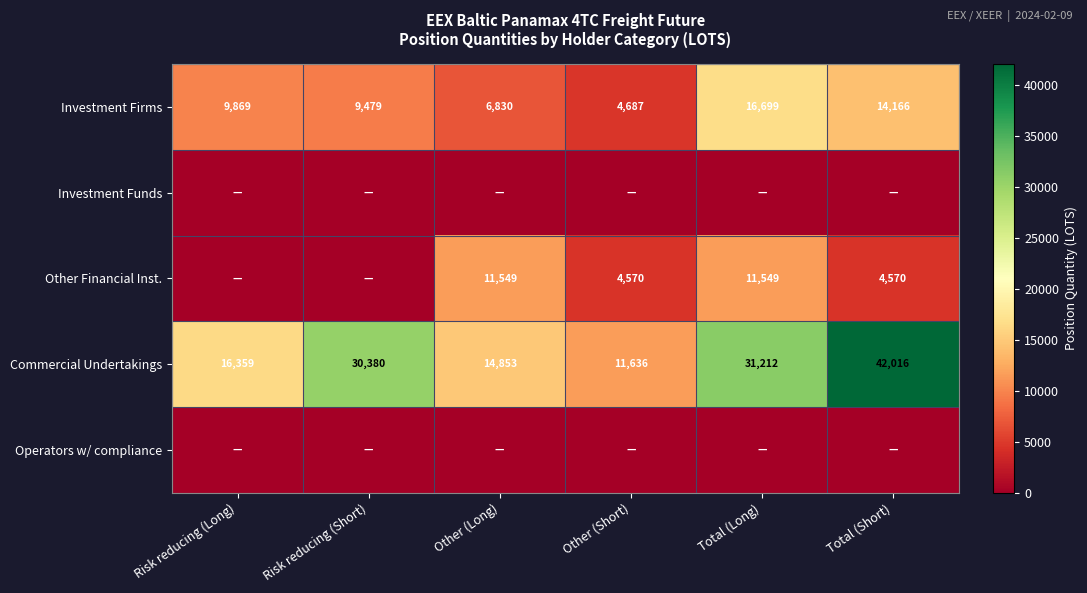

Is the value of Commercial Undertakings at Total (Short) greater than the value of Investment Firms at Risk reducing (Short)?

Yes